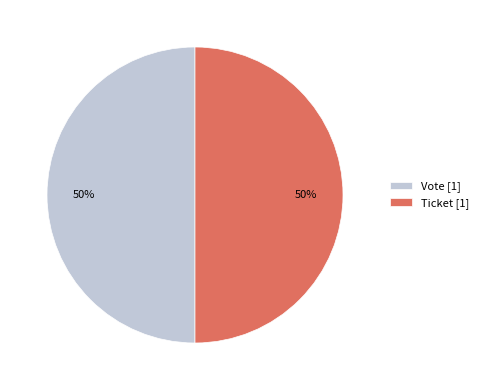

What is the ratio of the value at Ticket [1] to the value at Vote [1]?

1.0